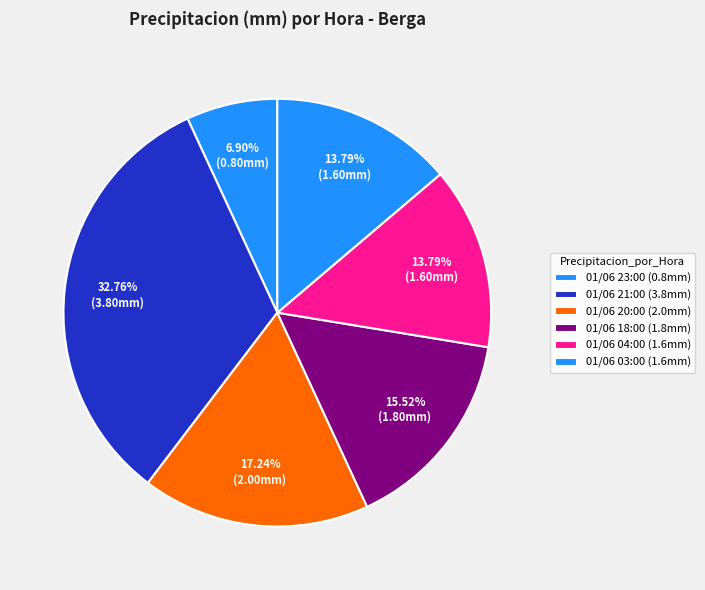

Count the number of slices in the pie.

6